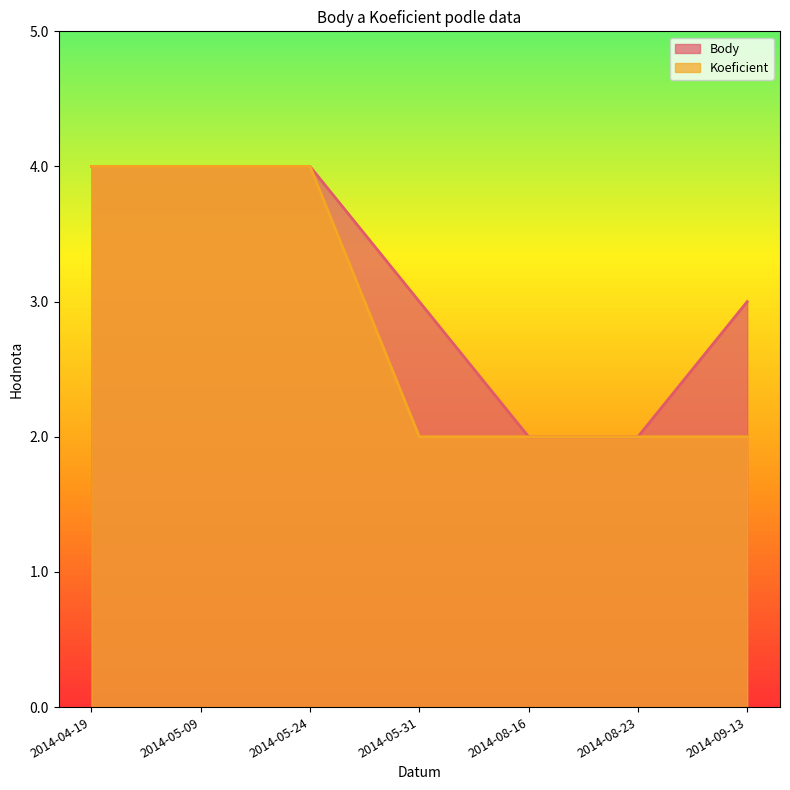

Count the Koeficient values in the range 2 to 4.

7